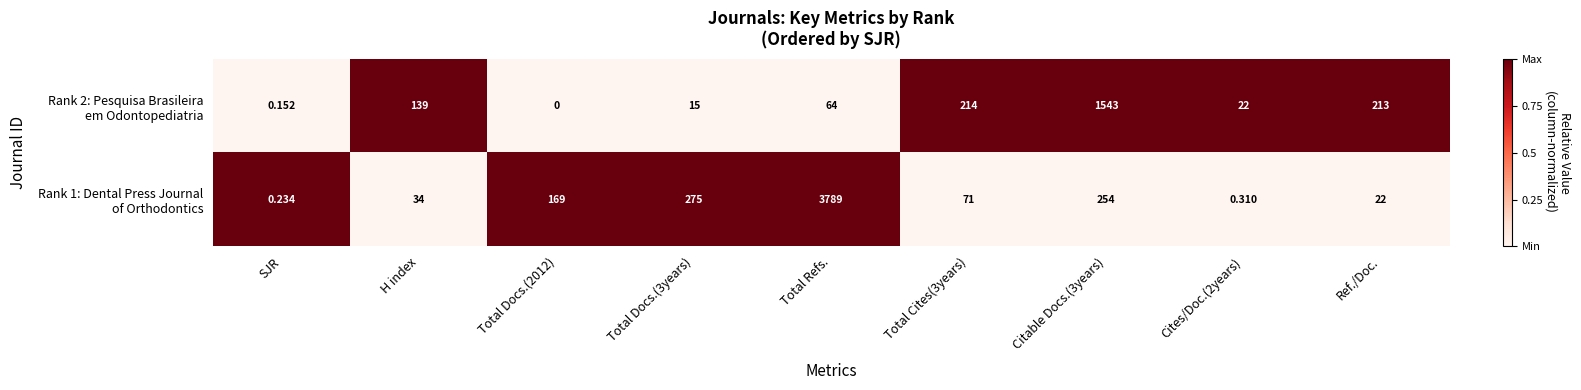

At which category does the chart reach its peak across all series?

Total Refs.